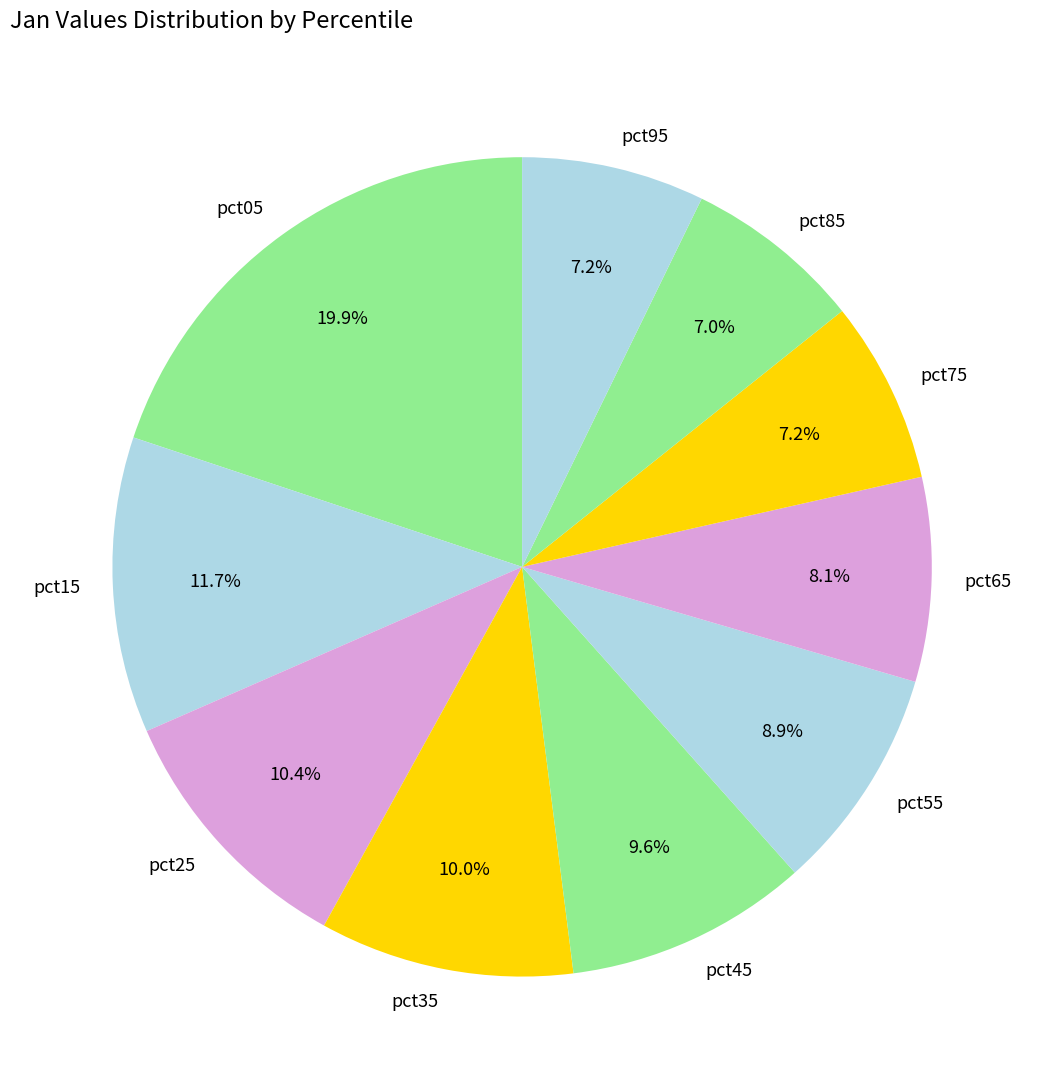

To the nearest percent, what is the difference between the largest and smallest slice percentages?

13%